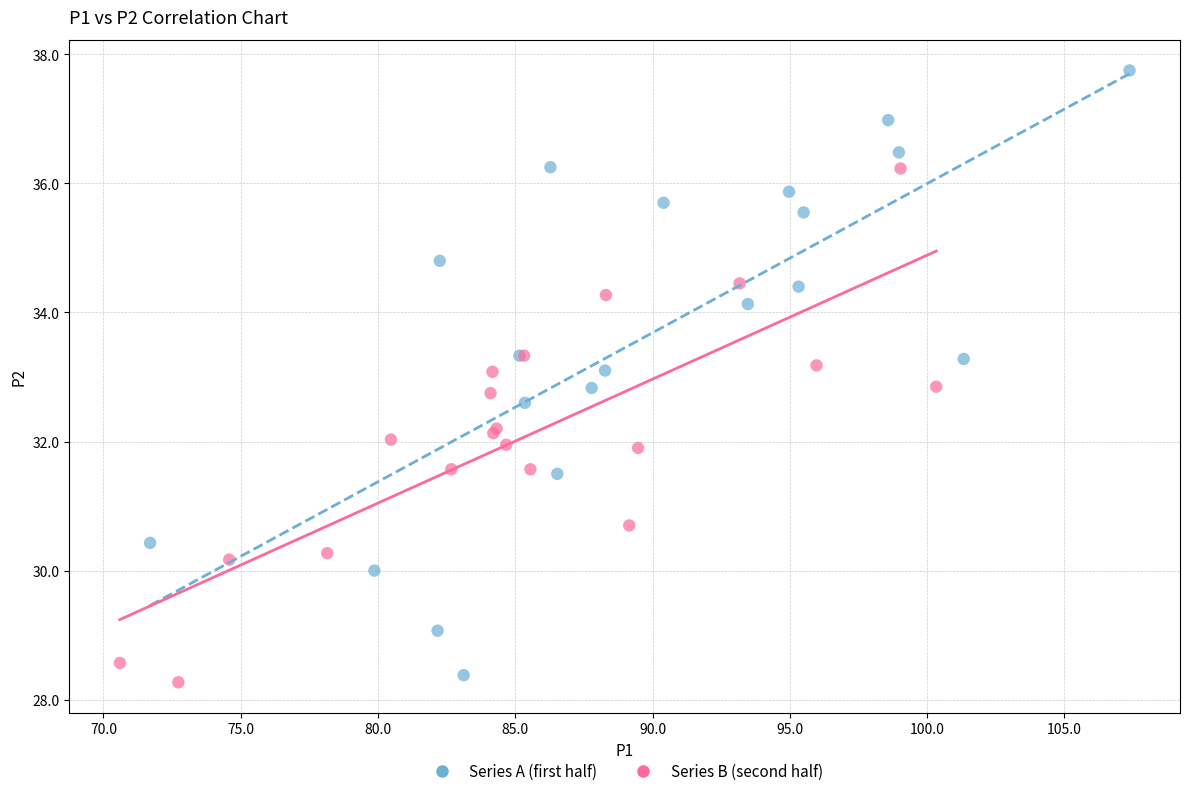

What are all the series names shown in the legend?

Series A (first half), Series B (second half)